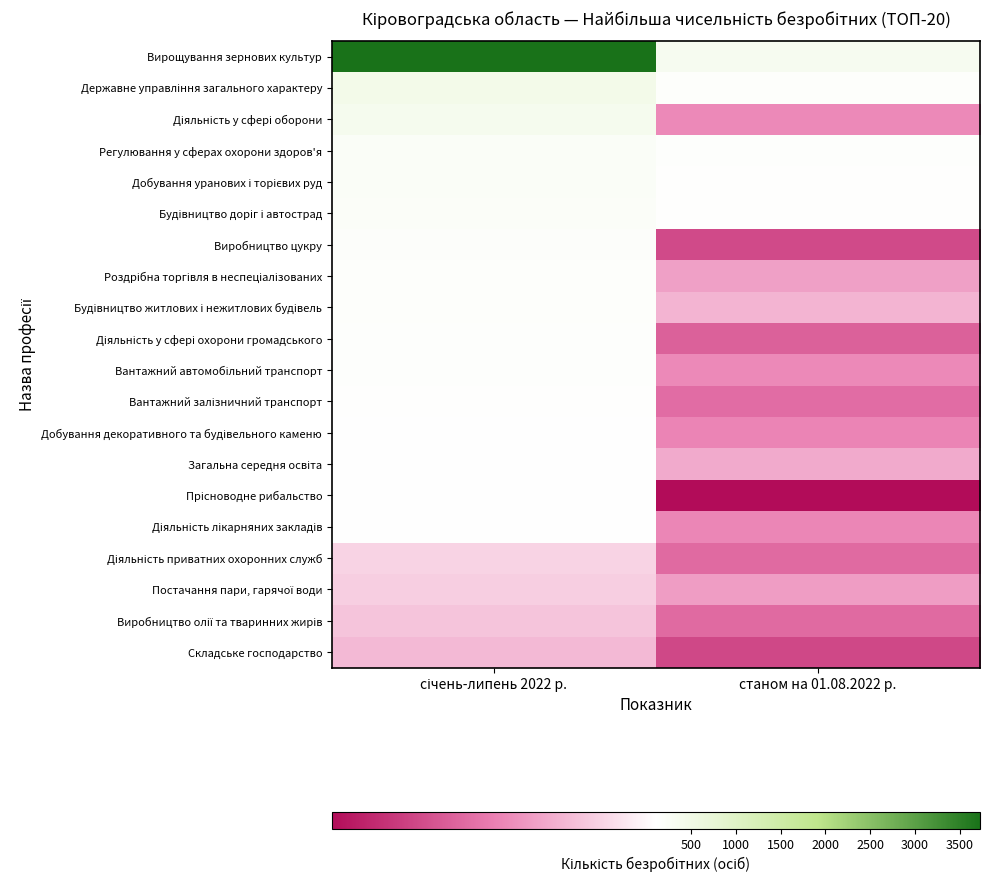

What is the minimum value shown in the chart?

3